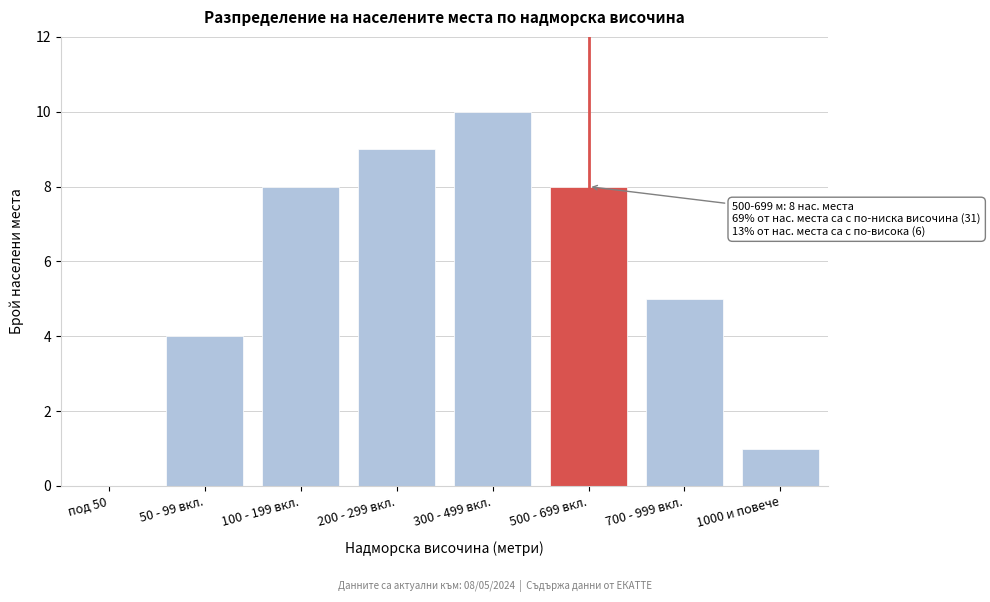

Reading left to right, transcribe all the data shown in this chart.

под 50=0	50 - 99 вкл.=4	100 - 199 вкл.=8	200 - 299 вкл.=9	300 - 499 вкл.=10	500 - 699 вкл.=8	700 - 999 вкл.=5	1000 и повече=1